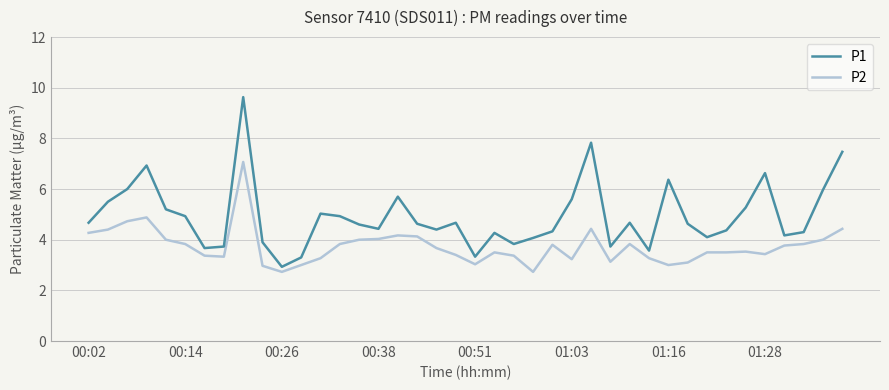

True or false: P2 and P1 cross at least once.

False